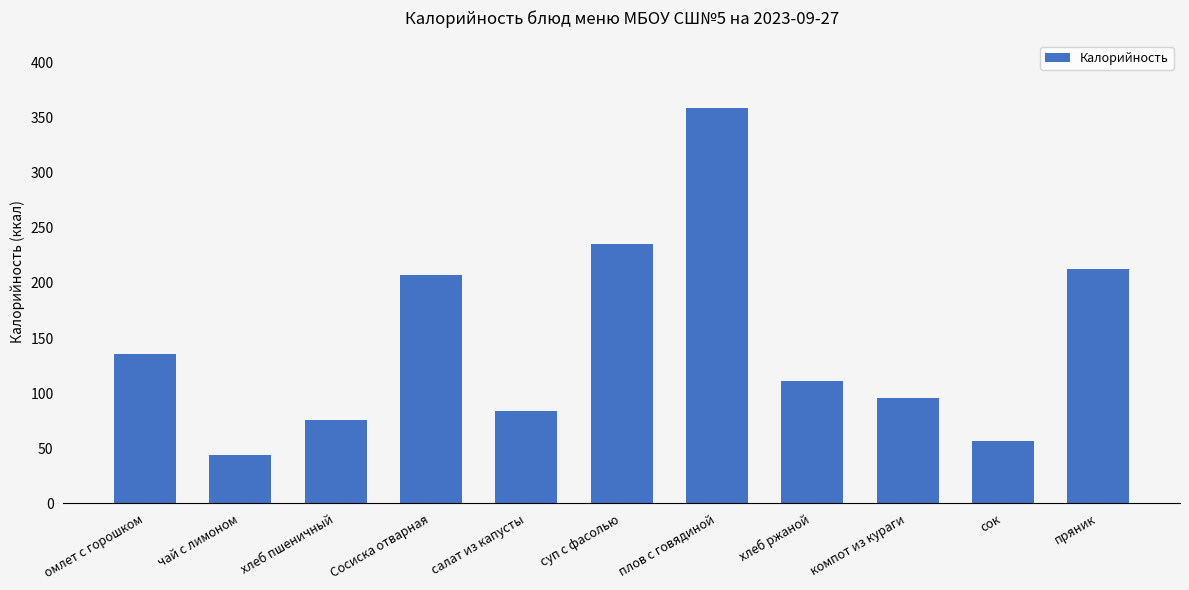

Where is the data nearest to the value 201?

Сосиска отварная